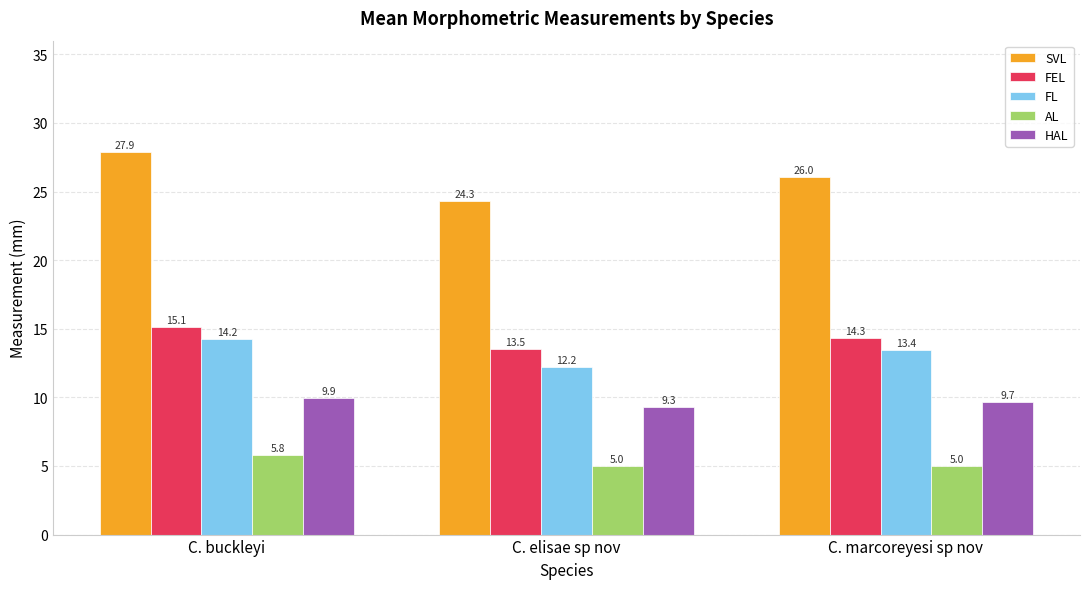

What is the total value across all series at C. buckleyi?

73.0